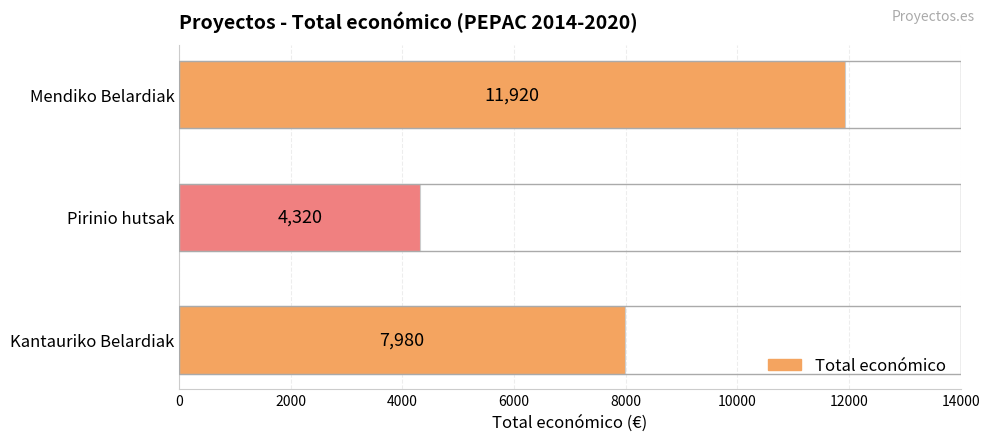

What is the ratio of the value at Kantauriko Belardiak to the value at Mendiko Belardiak?

0.7